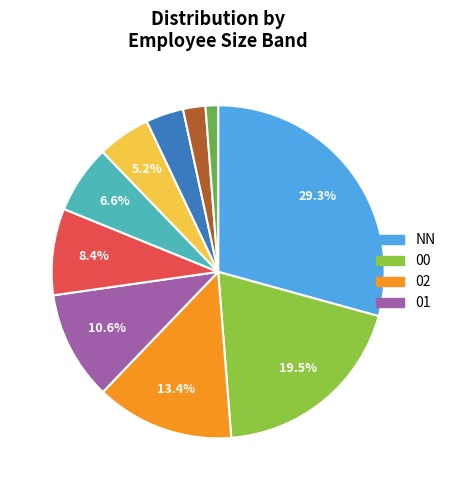

How many slices are in this pie chart?

10